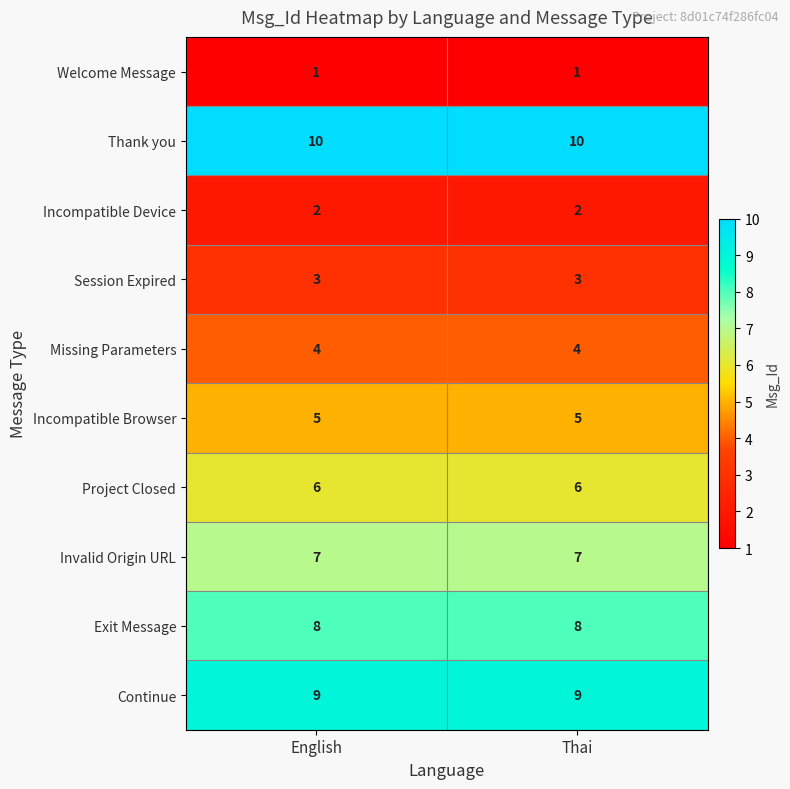

How many series are shown in this chart?

10